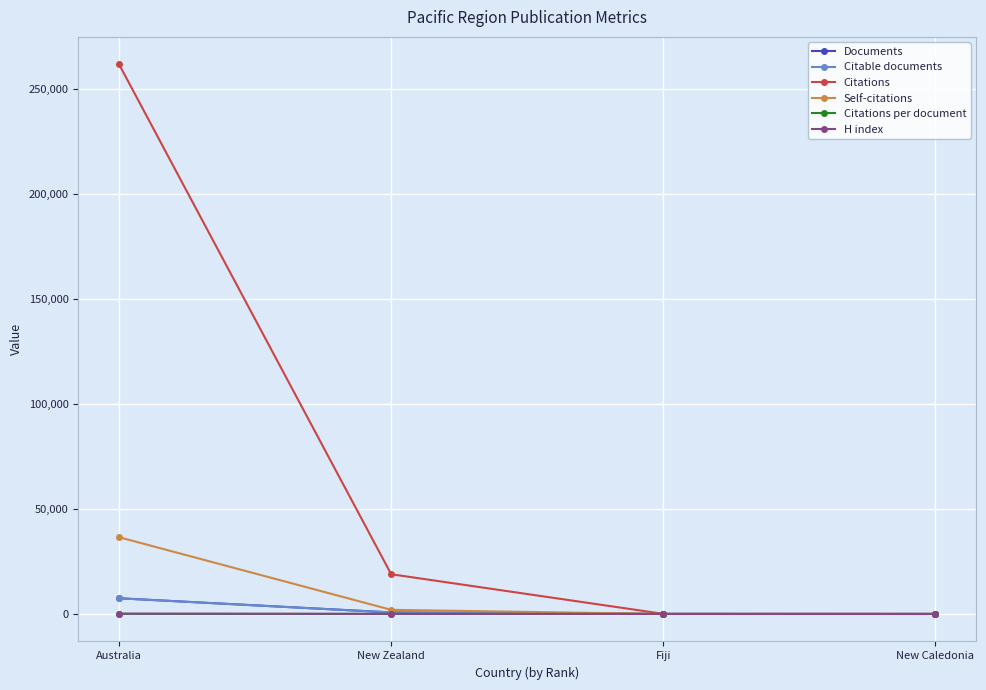

What is the label of the 1st point from the left?

Australia